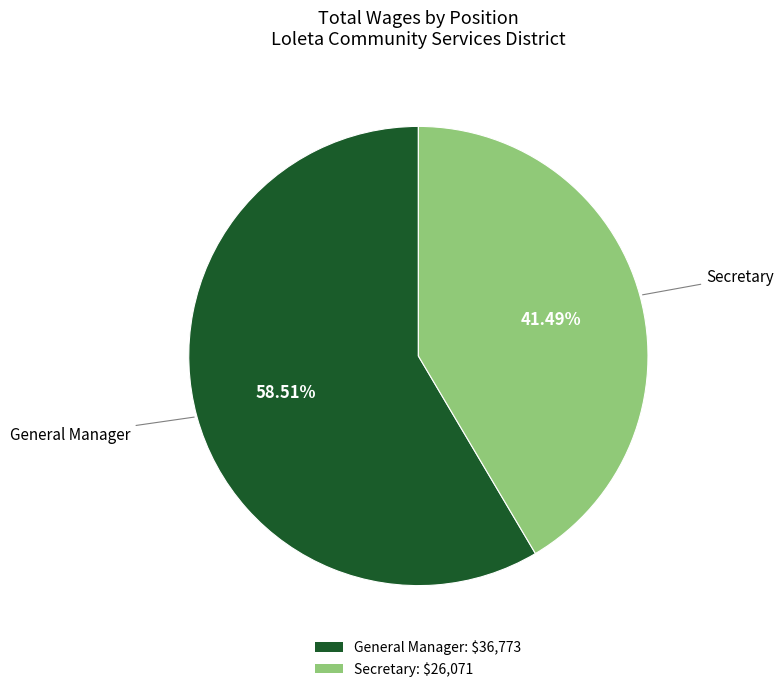

The Secretary slice represents 30% of the pie. True or false?

False